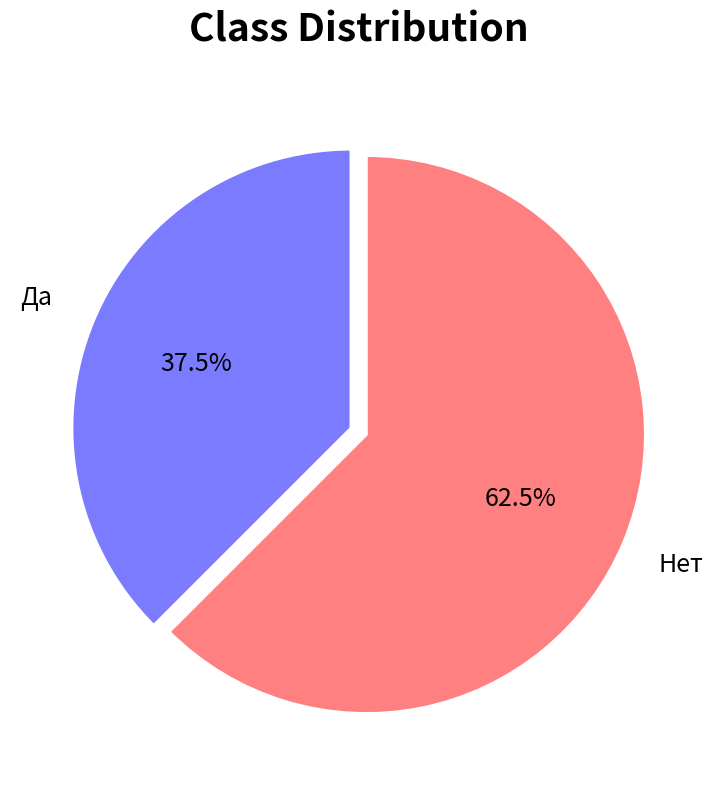

Which slice represents more than half of the pie?

Нет